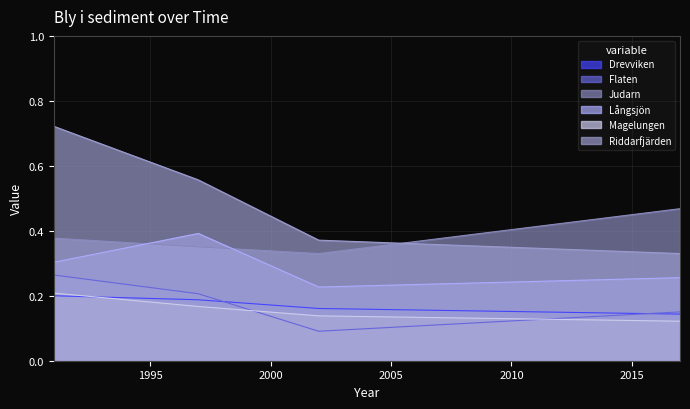

Rank the categories by Judarn value from lowest to highest.

2002, 1997, 1991, 2017